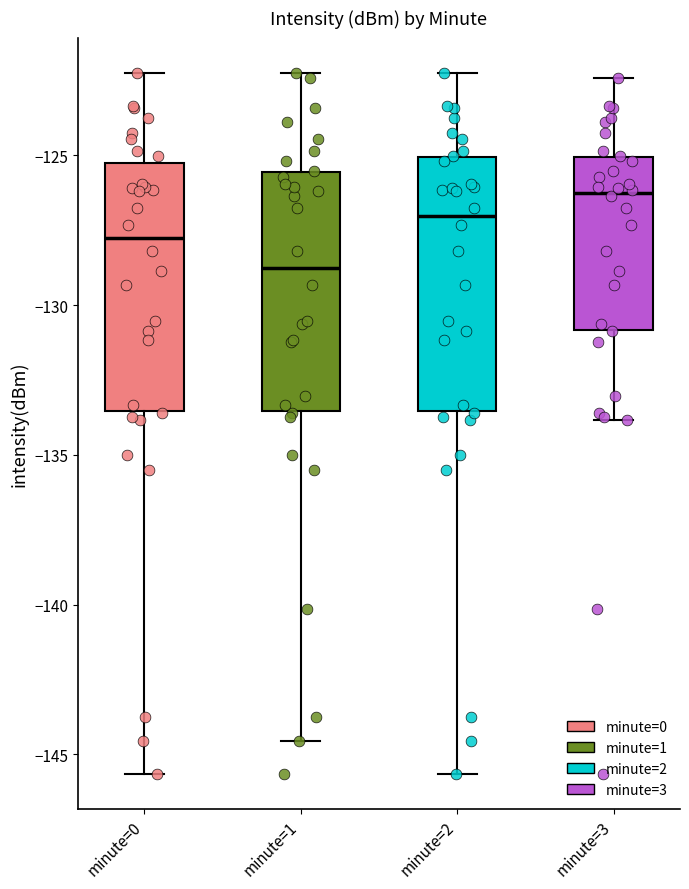

Which box has the lowest median line?

minute=1